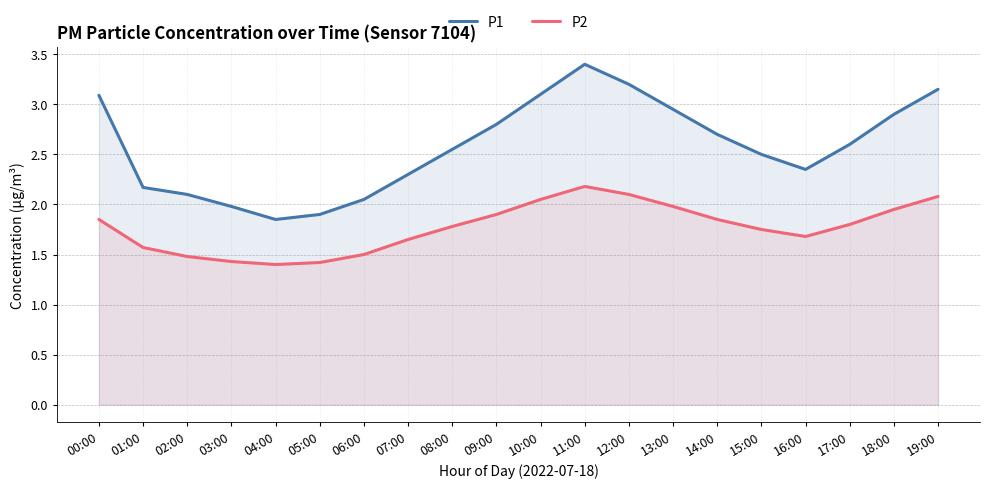

Reading right to left, extract all data points from this chart.

P1: 3.1	2.9	2.6	2.4	2.5	2.7	3.0	3.2	3.4	3.1	2.8	2.5	2.3	2.0	1.9	1.9	2.0	2.1	2.2	3.1
P2: 2.1	1.9	1.8	1.7	1.8	1.9	2.0	2.1	2.2	2.0	1.9	1.8	1.6	1.5	1.4	1.4	1.4	1.5	1.6	1.9